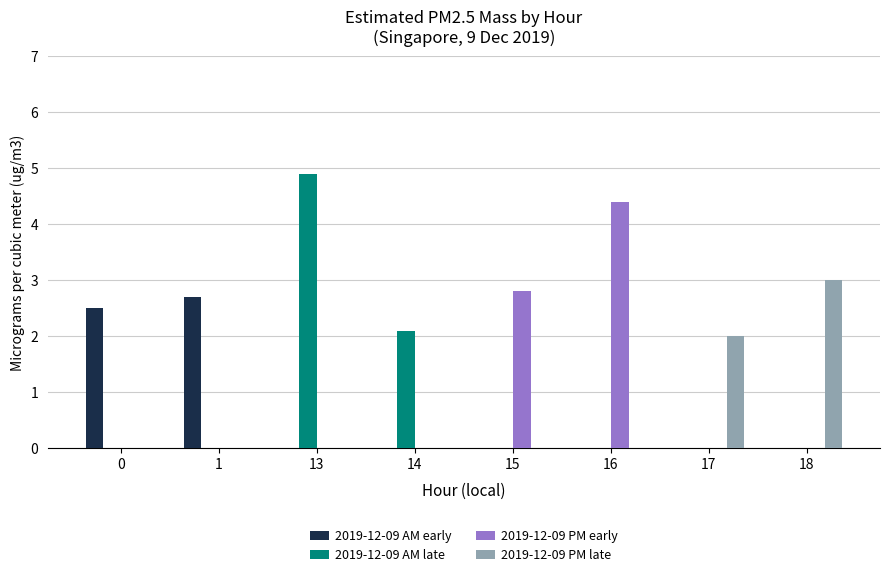

Between 0 and 15, which series saw the biggest shift?

2019-12-09 PM early